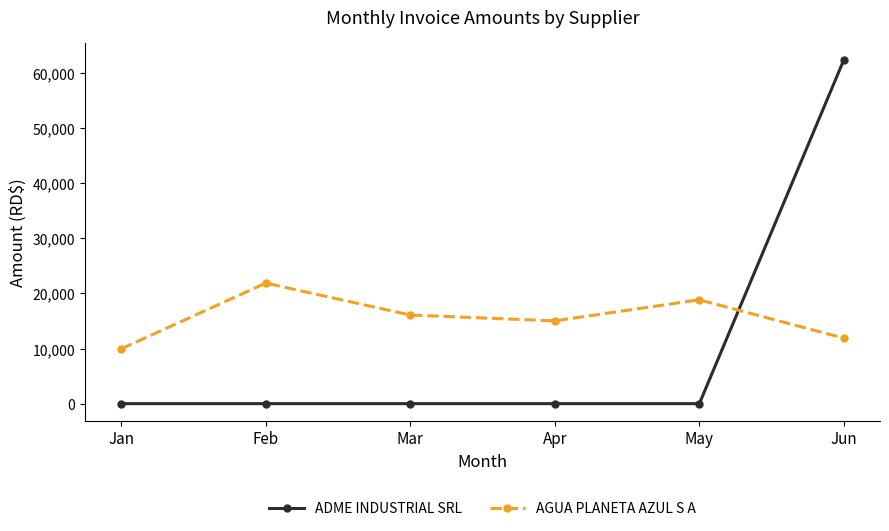

What are all the series names shown in the legend?

ADME INDUSTRIAL SRL, AGUA PLANETA AZUL S A